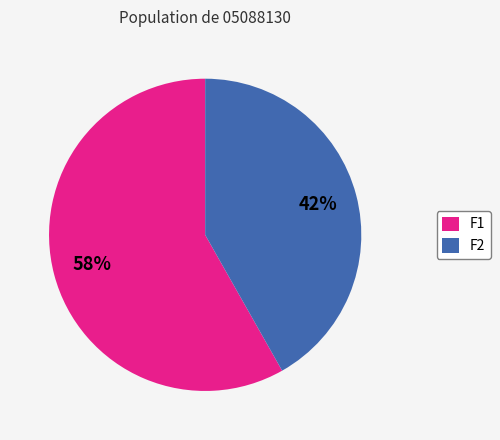

Approximately how many times larger is the value at F1 compared to F2?

1.4